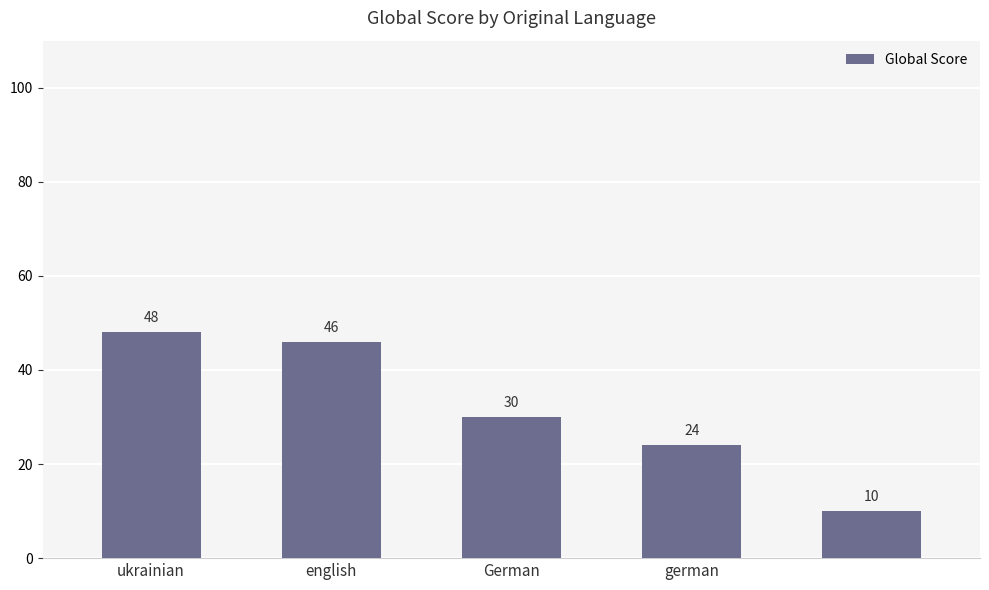

What is the average value?

32